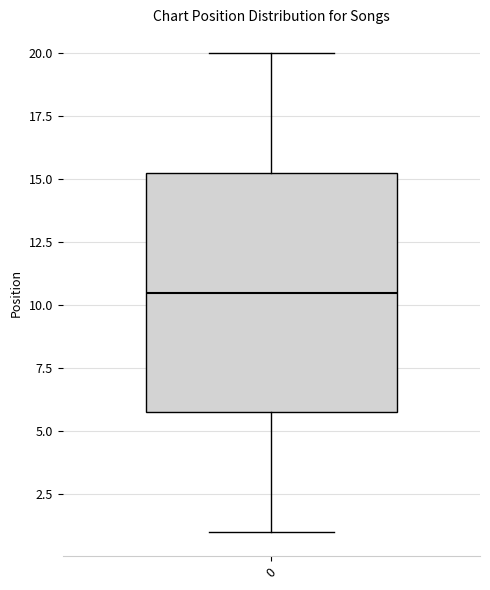

Where does the median line of the box at x = 0 sit on the y-axis? The values are not printed on the chart, so give them approximately, as read against the axis.

10.5